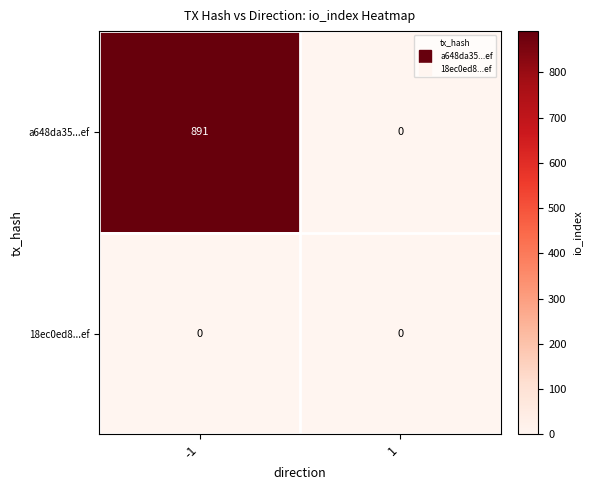

Which series has the widest spread of values?

a648da35...ef